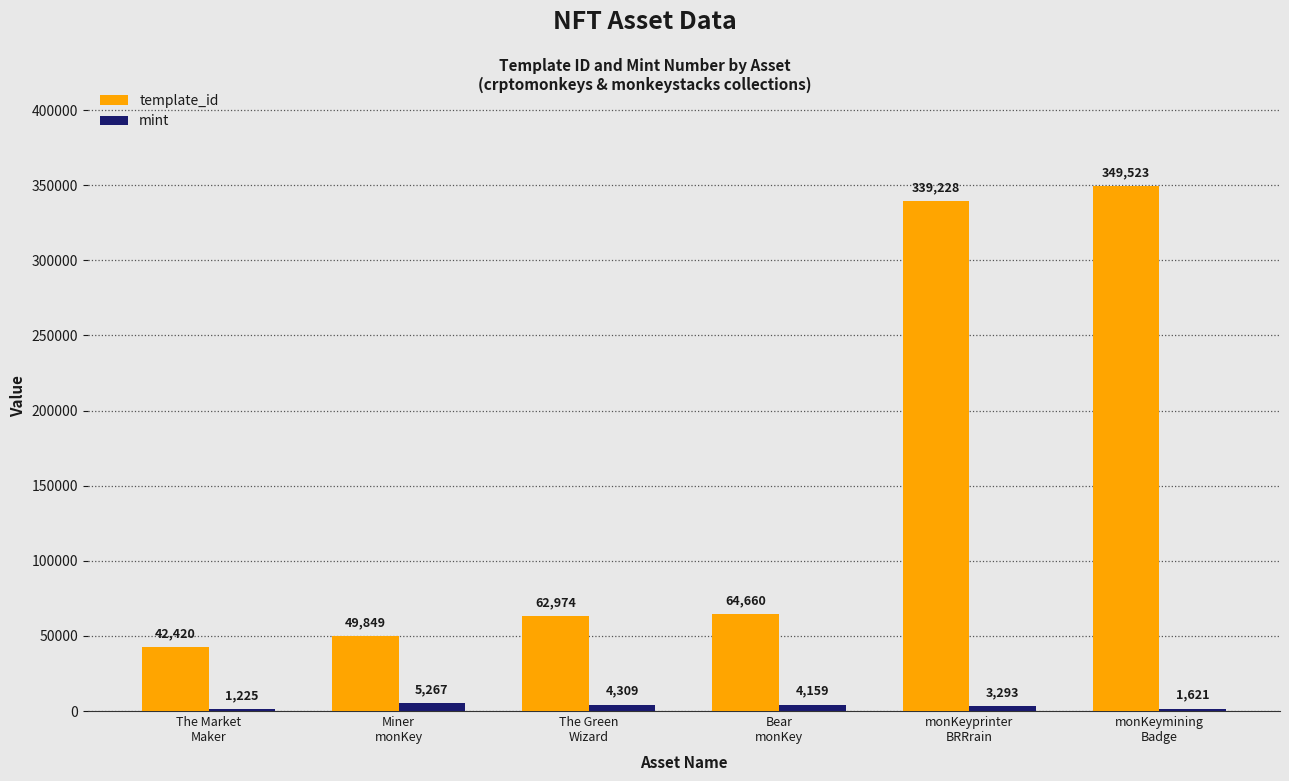

The value of template_id at The Green
Wizard is 62974. True or false?

True